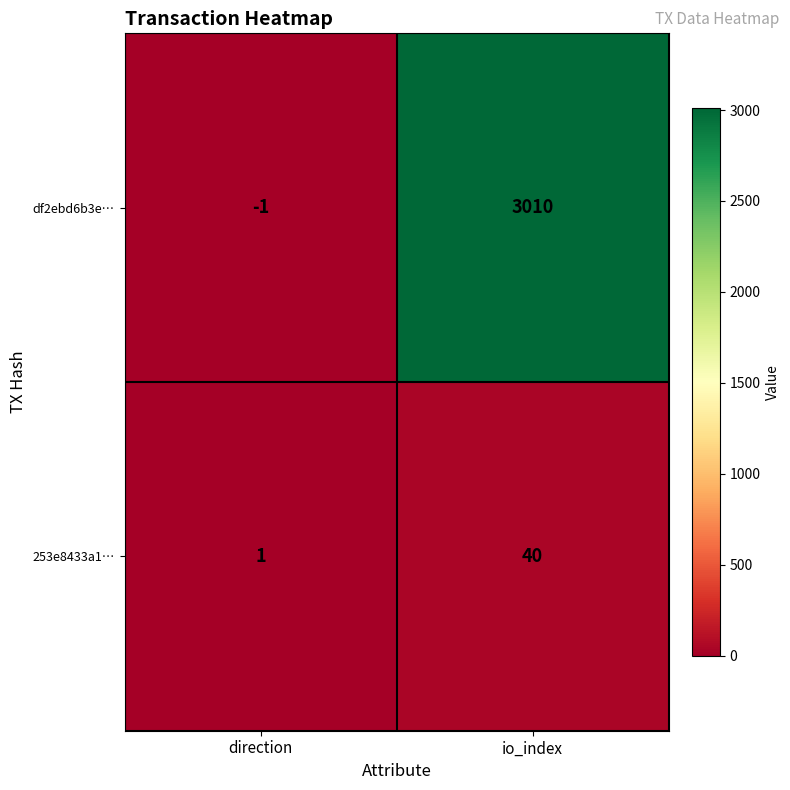

What is the difference between the df2ebd6b3e… values at direction and io_index?

3011